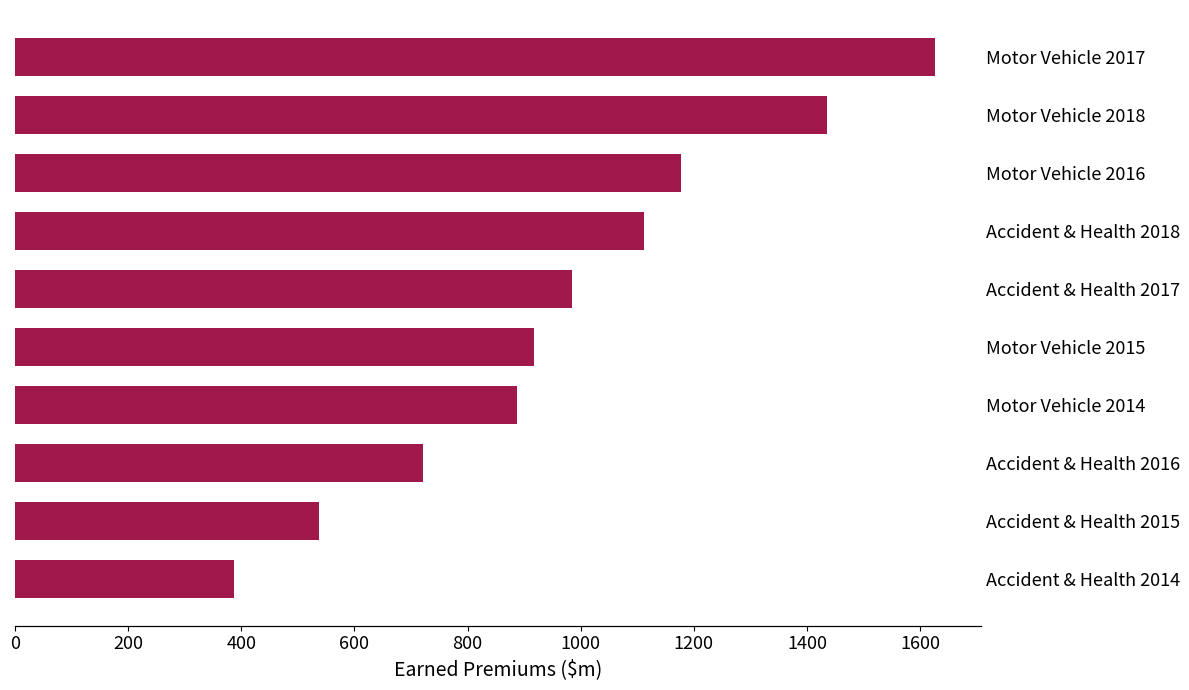

True or false: the data shows 1434.5 at Motor Vehicle 2018.

True